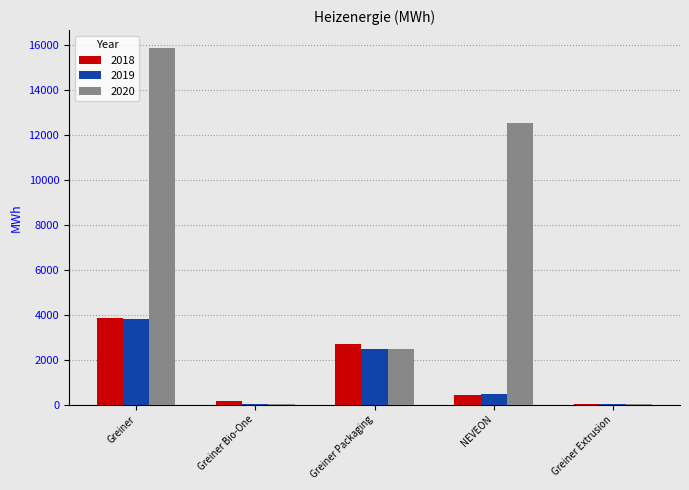

What value does the 2018 series have at Greiner, to the nearest 10?

3850